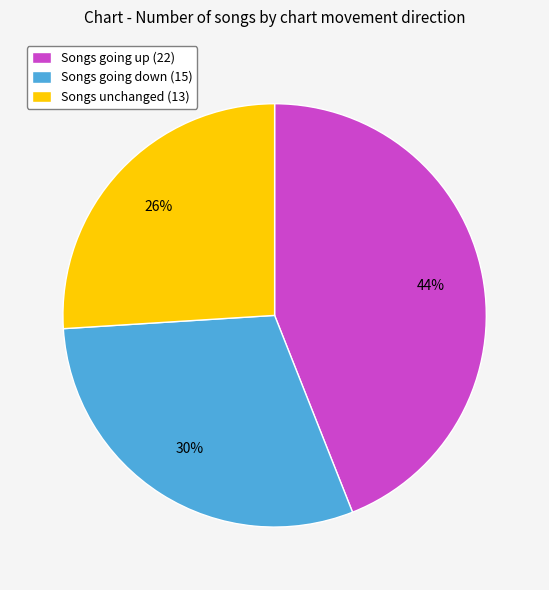

How many segments does this pie chart have?

3